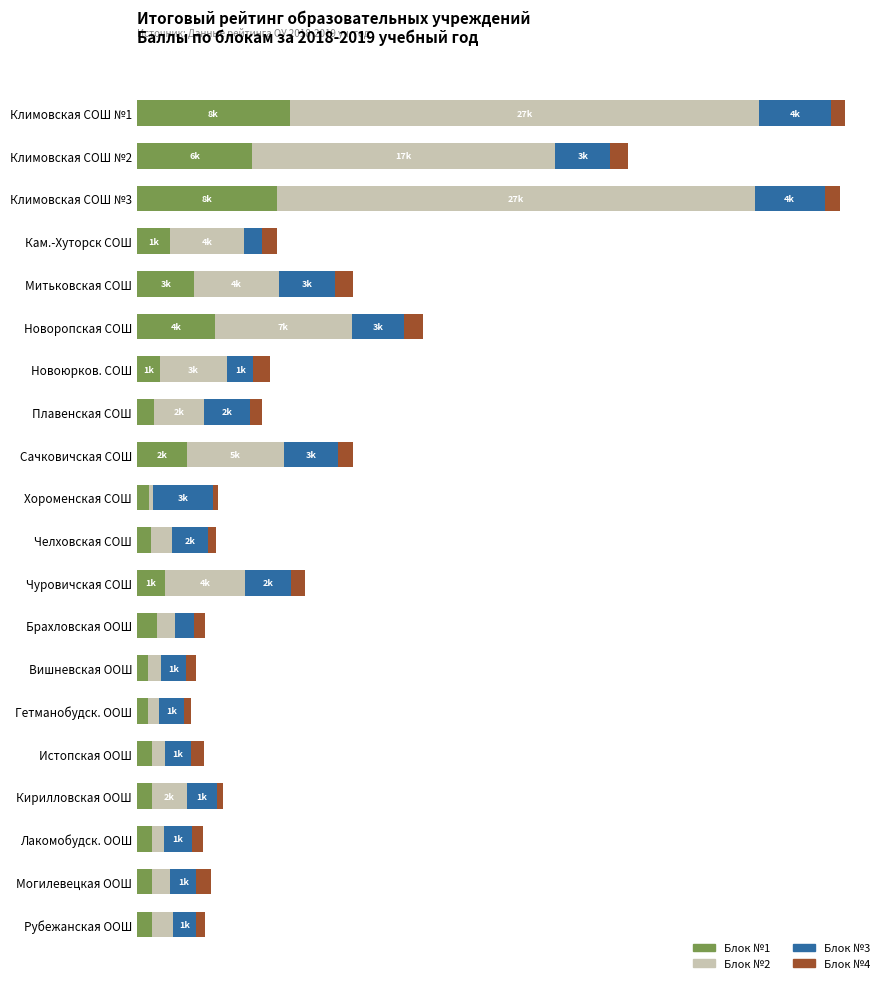

What are all the series names shown in the legend?

Блок №1, Блок №2, Блок №3, Блок №4